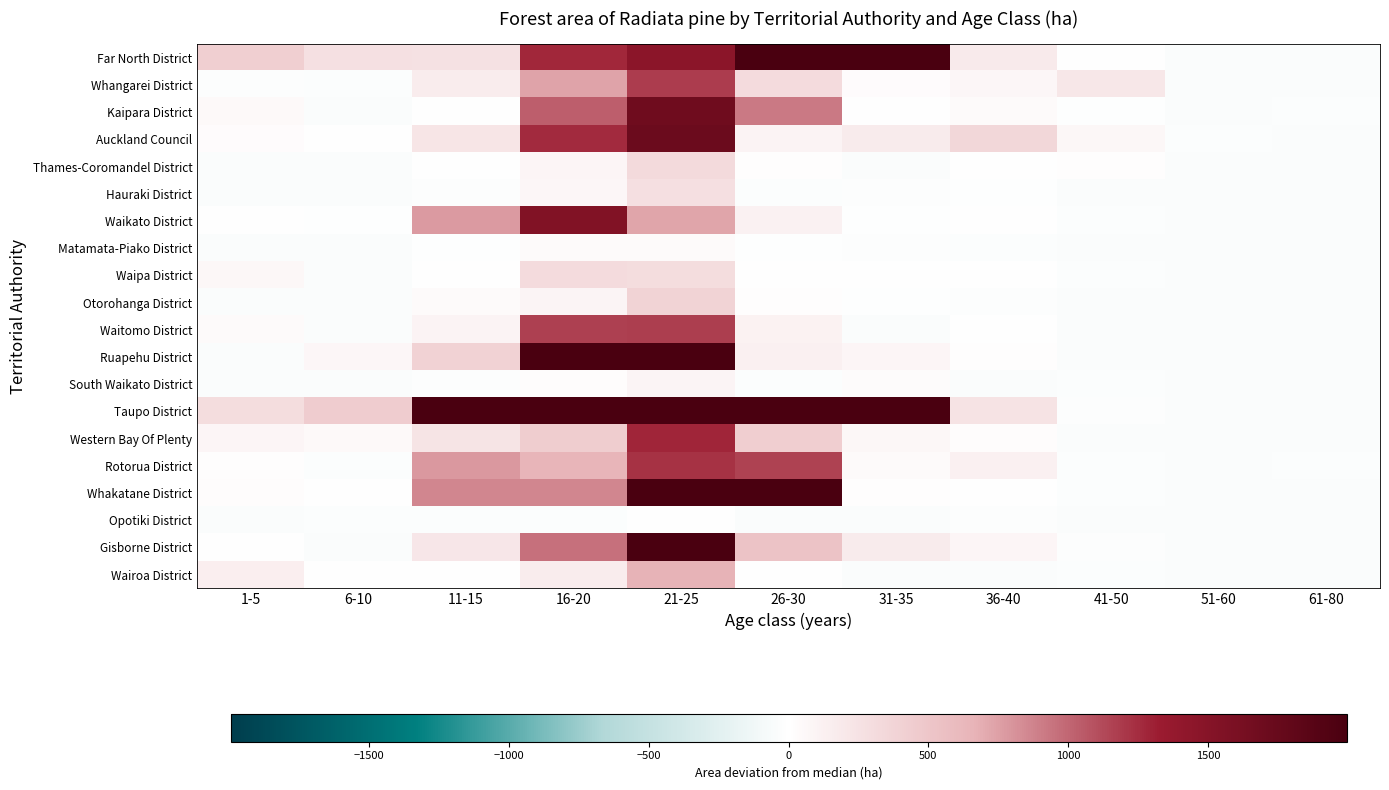

Reading right to left, extract all data points from this chart.

Far North District: 61-80=-32.5	51-60=-32.5	41-50=3.5	36-40=179.5	31-35=3249.5	26-30=3074.5	21-25=1452.5	16-20=1274.5	11-15=258.5	6-10=266.5	1-5=428.5
Whangarei District: 61-80=-31.5	51-60=-32.5	41-50=204.5	36-40=77.5	31-35=24.5	26-30=317.5	21-25=1179.5	16-20=734.5	11-15=168.5	6-10=-28.5	1-5=-19.5
Kaipara District: 61-80=-28.5	51-60=-32.5	41-50=-13.5	36-40=42.5	31-35=-5.5	26-30=917.5	21-25=1689.5	16-20=1031.5	11-15=7.5	6-10=-31.5	1-5=47.5
Auckland Council: 61-80=-32.5	51-60=-28.5	41-50=69.5	36-40=346.5	31-35=177.5	26-30=96.5	21-25=1722.5	16-20=1256.5	11-15=226.5	6-10=0.5	1-5=25.5
Thames-Coromandel District: 61-80=-32.5	51-60=-32.5	41-50=11.5	36-40=1.5	31-35=-32.5	26-30=12.5	21-25=325.5	16-20=83.5	11-15=6.5	6-10=-32.5	1-5=-32.5
Hauraki District: 61-80=-32.5	51-60=-32.5	41-50=-32.5	36-40=-8.5	31-35=-21.5	26-30=-24.5	21-25=278.5	16-20=72.5	11-15=-19.5	6-10=-32.5	1-5=-32.5
Waikato District: 61-80=-32.5	51-60=-32.5	41-50=-30.5	36-40=2.5	31-35=-11.5	26-30=119.5	21-25=728.5	16-20=1542.5	11-15=773.5	6-10=-15.5	1-5=-6.5
Matamata-Piako District: 61-80=-32.5	51-60=-32.5	41-50=-31.5	36-40=-23.5	31-35=-16.5	26-30=-10.5	21-25=42.5	16-20=39.5	11-15=-11.5	6-10=-32.5	1-5=-32.5
Waipa District: 61-80=-32.5	51-60=-32.5	41-50=-29.5	36-40=-7.5	31-35=-7.5	26-30=-3.5	21-25=303.5	16-20=315.5	11-15=4.5	6-10=-32.5	1-5=64.5
Otorohanga District: 61-80=-32.5	51-60=-32.5	41-50=-32.5	36-40=-19.5	31-35=-15.5	26-30=14.5	21-25=386.5	16-20=89.5	11-15=40.5	6-10=-32.5	1-5=-32.5
Waitomo District: 61-80=-32.5	51-60=-32.5	41-50=-32.5	36-40=-2.5	31-35=-32.5	26-30=111.5	21-25=1176.5	16-20=1165.5	11-15=99.5	6-10=-32.5	1-5=39.5
Ruapehu District: 61-80=-32.5	51-60=-32.5	41-50=-32.5	36-40=14.5	31-35=83.5	26-30=132.5	21-25=1993.5	16-20=2038.5	11-15=395.5	6-10=77.5	1-5=-32.5
South Waikato District: 61-80=-32.5	51-60=-32.5	41-50=-30.5	36-40=-31.5	31-35=38.5	26-30=-25.5	21-25=90.5	16-20=20.5	11-15=-21.5	6-10=-32.5	1-5=-32.5
Taupo District: 61-80=-32.5	51-60=-32.5	41-50=-17.5	36-40=248.5	31-35=3627.5	26-30=9719.5	21-25=2485.5	16-20=4715.5	11-15=3521.5	6-10=444.5	1-5=296.5
Western Bay Of Plenty: 61-80=-32.5	51-60=-32.5	41-50=-32.5	36-40=18.5	31-35=63.5	26-30=436.5	21-25=1282.5	16-20=438.5	11-15=237.5	6-10=49.5	1-5=82.5
Rotorua District: 61-80=-24.5	51-60=-31.5	41-50=-27.5	36-40=126.5	31-35=44.5	26-30=1158.5	21-25=1224.5	16-20=650.5	11-15=786.5	6-10=-26.5	1-5=15.5
Whakatane District: 61-80=-32.5	51-60=-32.5	41-50=-25.5	36-40=2.5	31-35=9.5	26-30=2526.5	21-25=2414.5	16-20=858.5	11-15=859.5	6-10=-6.5	1-5=17.5
Opotiki District: 61-80=-32.5	51-60=-32.5	41-50=-32.5	36-40=-21.5	31-35=-32.5	26-30=-32.5	21-25=1.5	16-20=-25.5	11-15=-30.5	6-10=-27.5	1-5=-32.5
Gisborne District: 61-80=-32.5	51-60=-32.5	41-50=-19.5	36-40=78.5	31-35=177.5	26-30=527.5	21-25=2501.5	16-20=951.5	11-15=210.5	6-10=-31.5	1-5=-5.5
Wairoa District: 61-80=-32.5	51-60=-32.5	41-50=-23.5	36-40=-32.5	31-35=-32.5	26-30=-0.5	21-25=668.5	16-20=166.5	11-15=-1.5	6-10=0.5	1-5=143.5